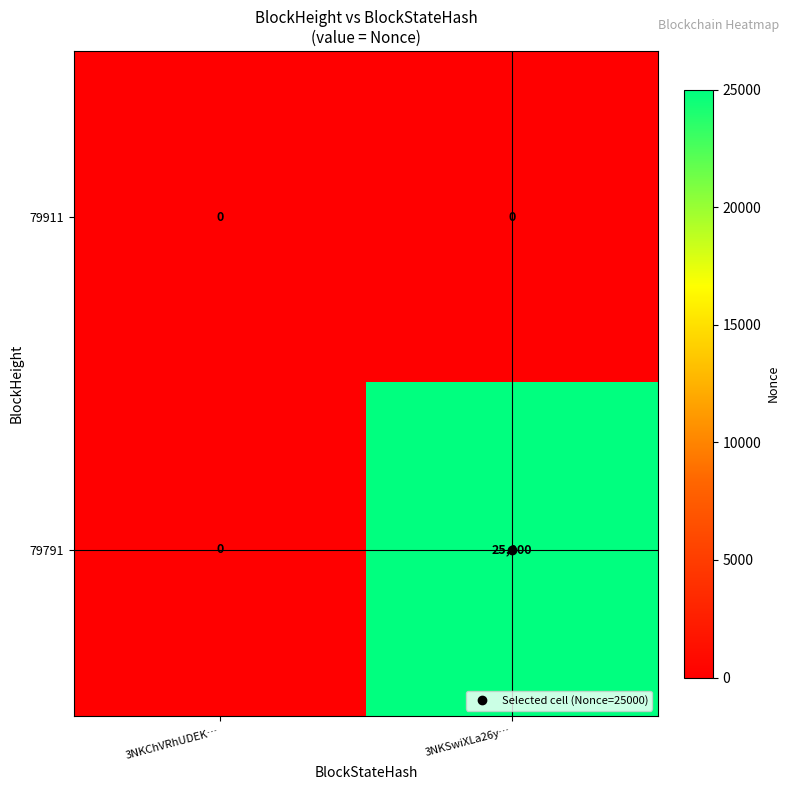

What is the greatest value displayed?

25000